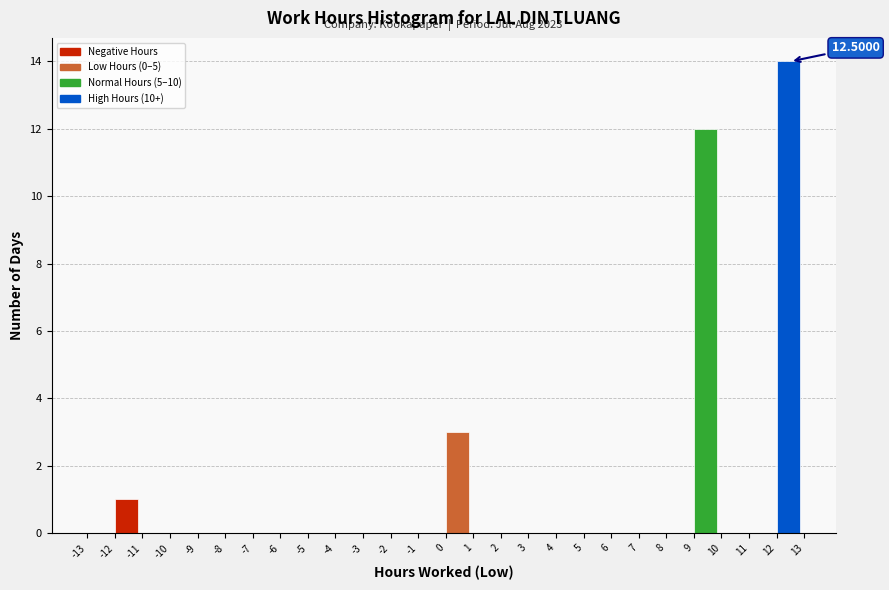

Over which range of the x-axis is the bar tallest?

12 to 13